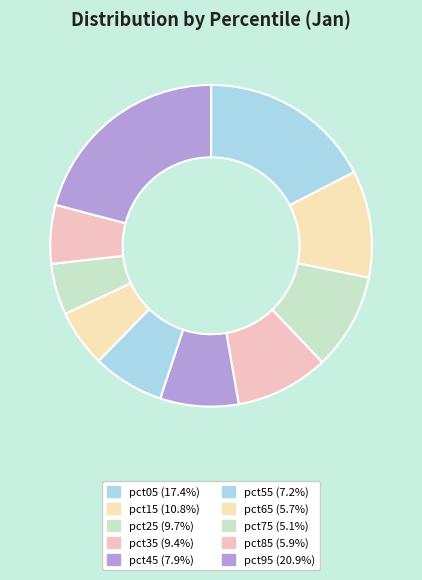

Count the number of slices in the pie.

10